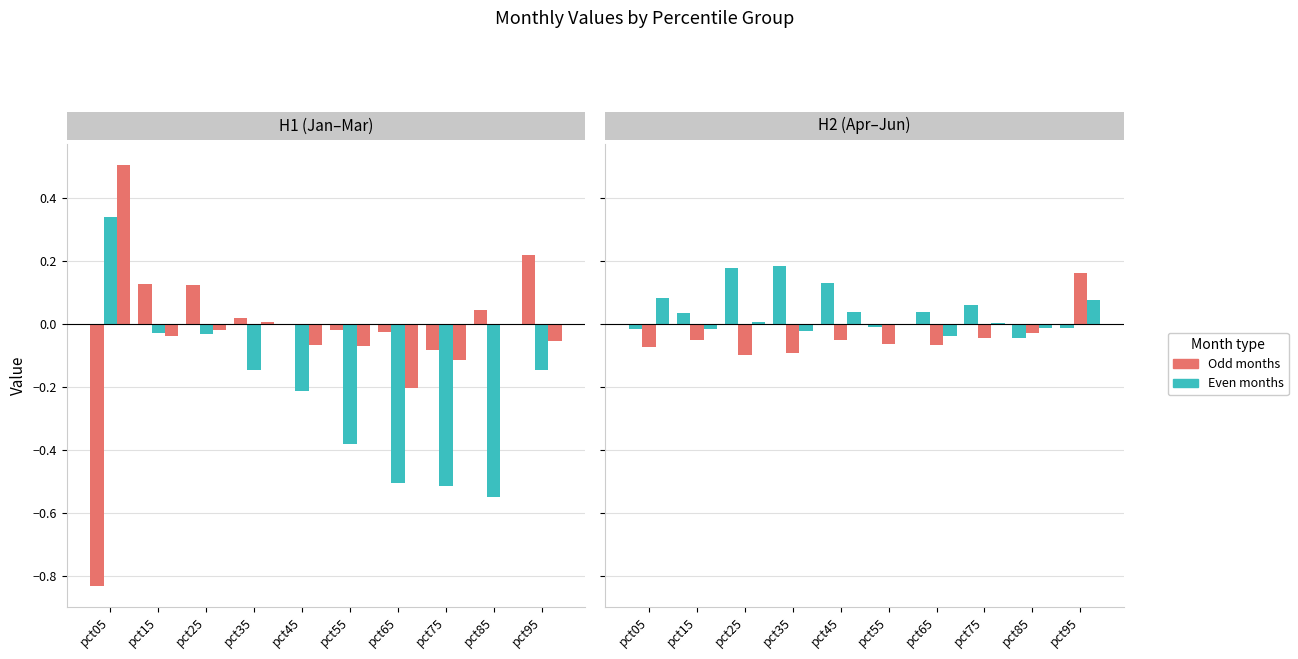

The Jun series shows -0.0 at pct55. True or false?

False